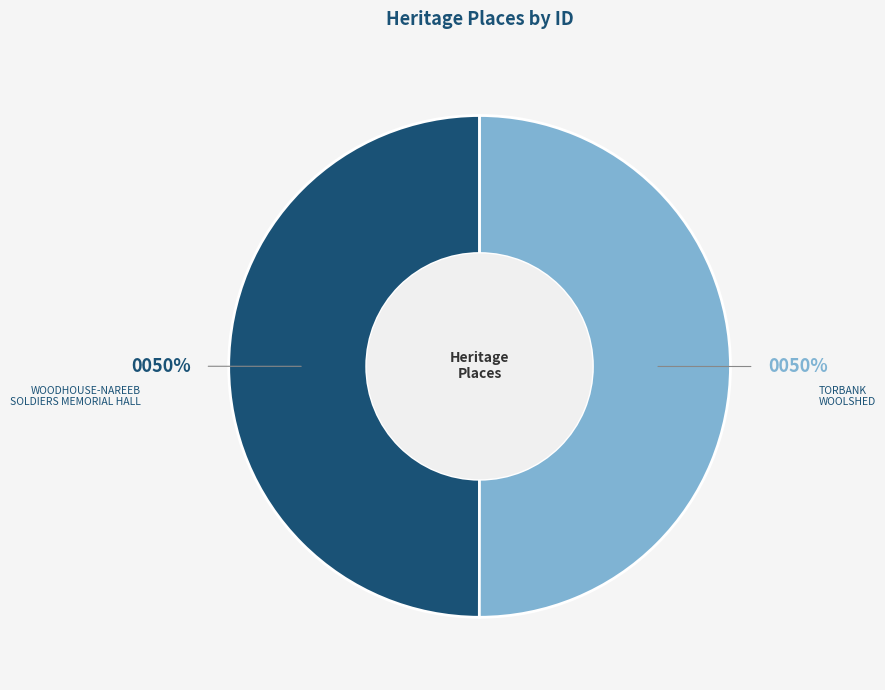

To the nearest percent, what is the average slice percentage?

50%